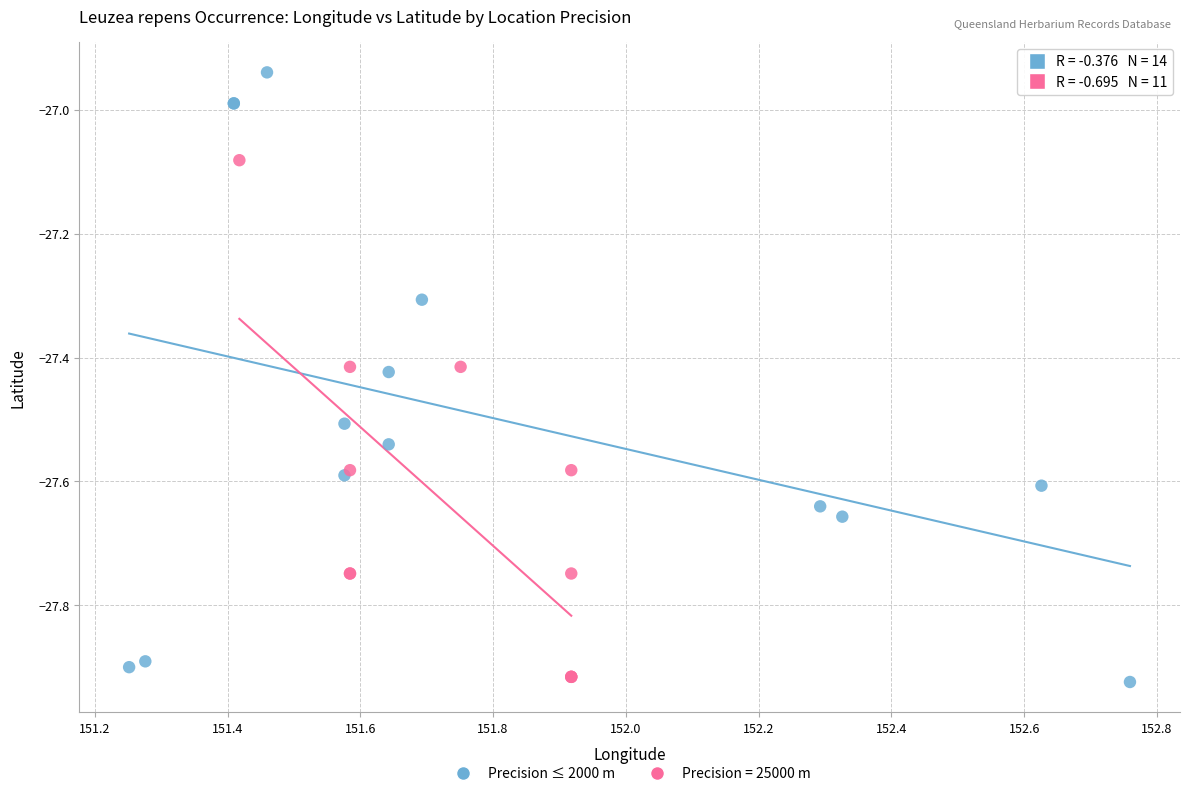

Which series contains the highest Y value?

Precision ≤ 2000 m